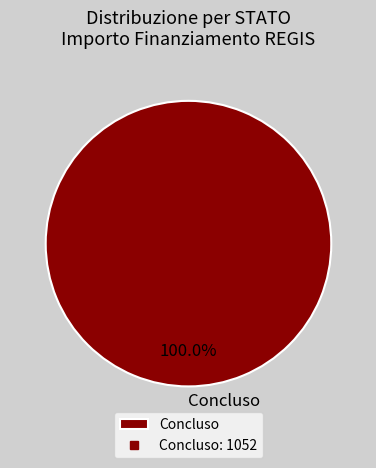

Which category accounts for the majority?

Concluso